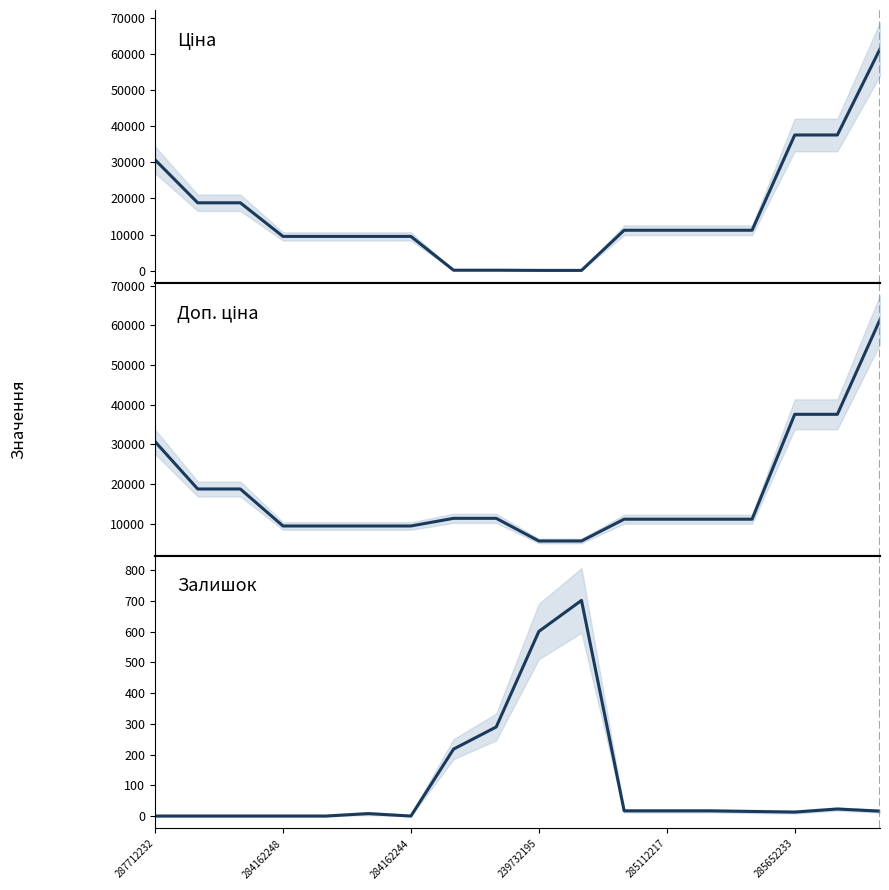

What is the value of the Доп. ціна point at the 8th from the left?

11410.0